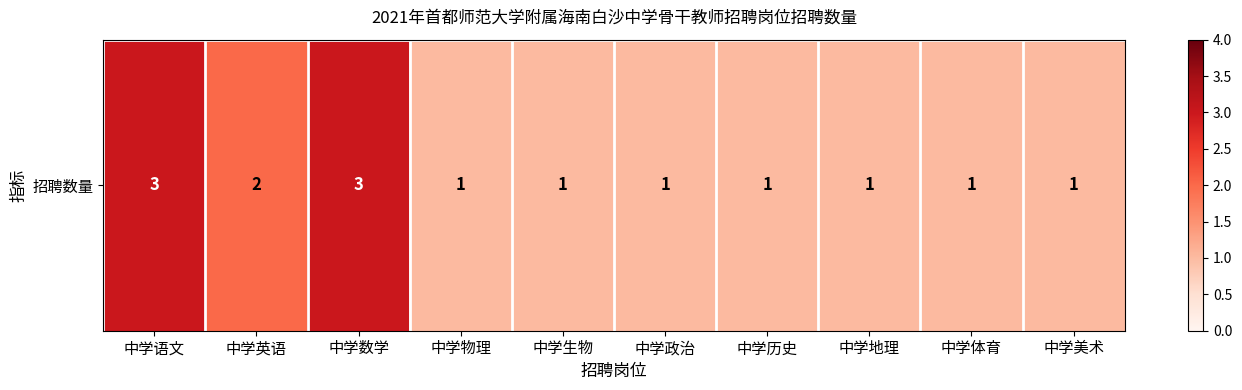

What is the smallest value displayed?

1